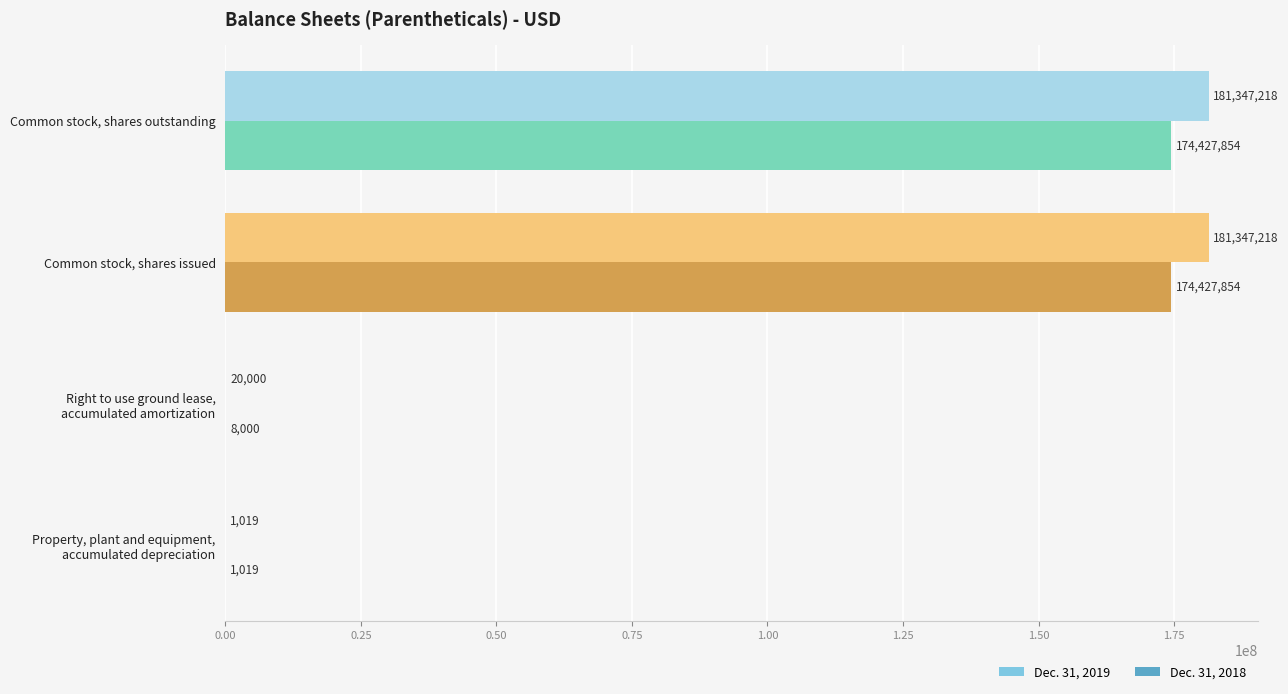

The value of Dec. 31, 2019 at Common stock, shares issued is 181347218. True or false?

True